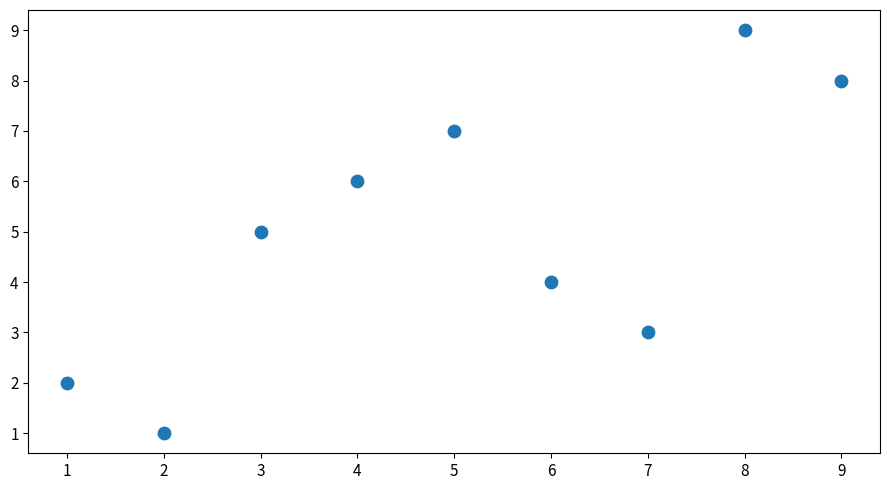

What is the average X value?

5